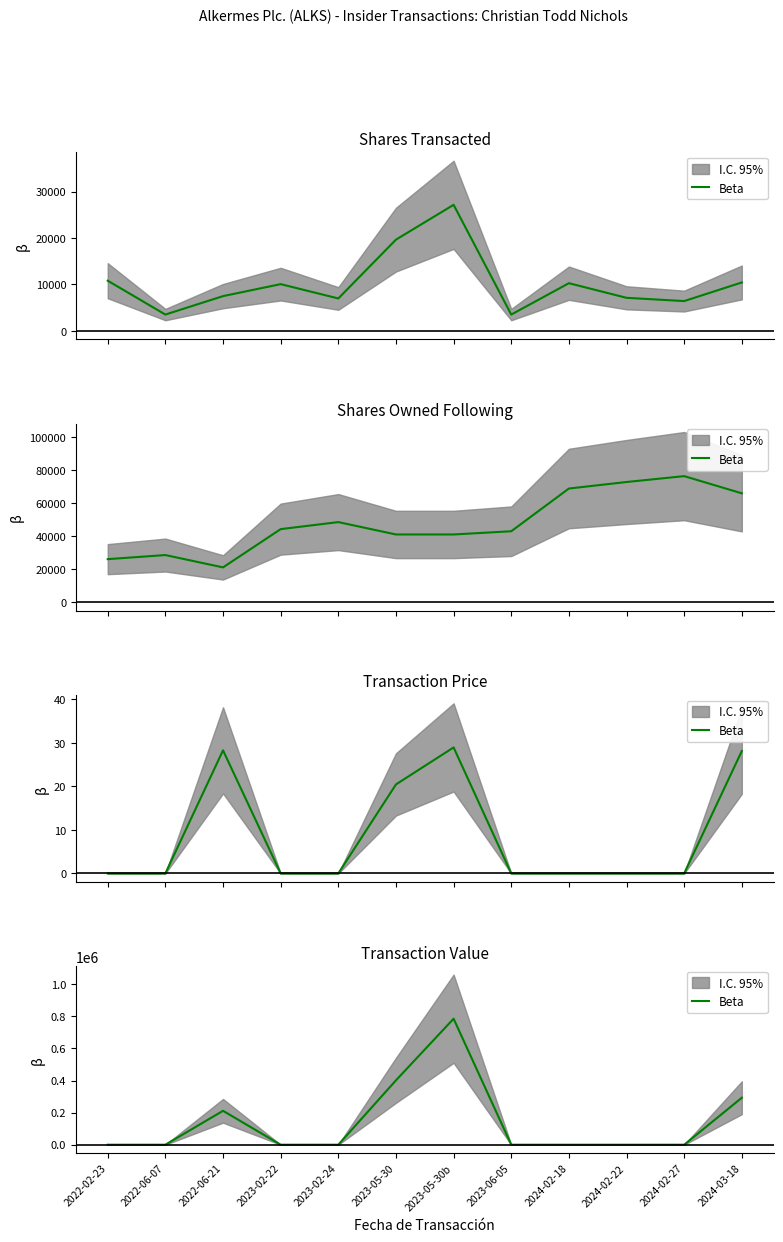

How many interior local peaks (higher than both neighbors) does the data have?

2